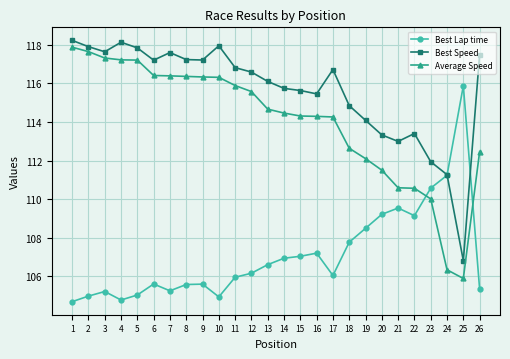

What is the maximum value for Best Lap time?

115.9